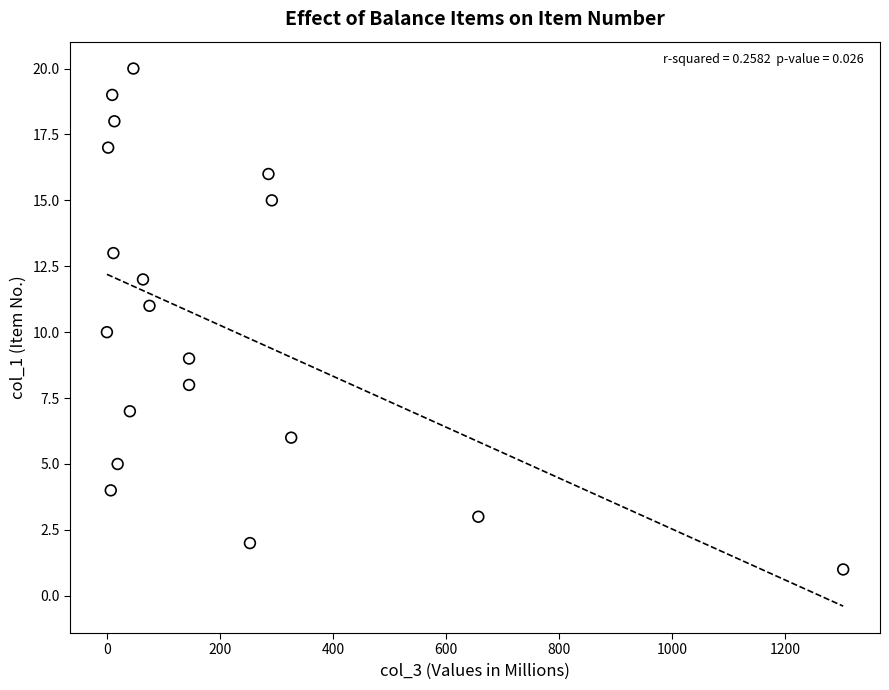

What is the range of Y values (max minus min)?

19